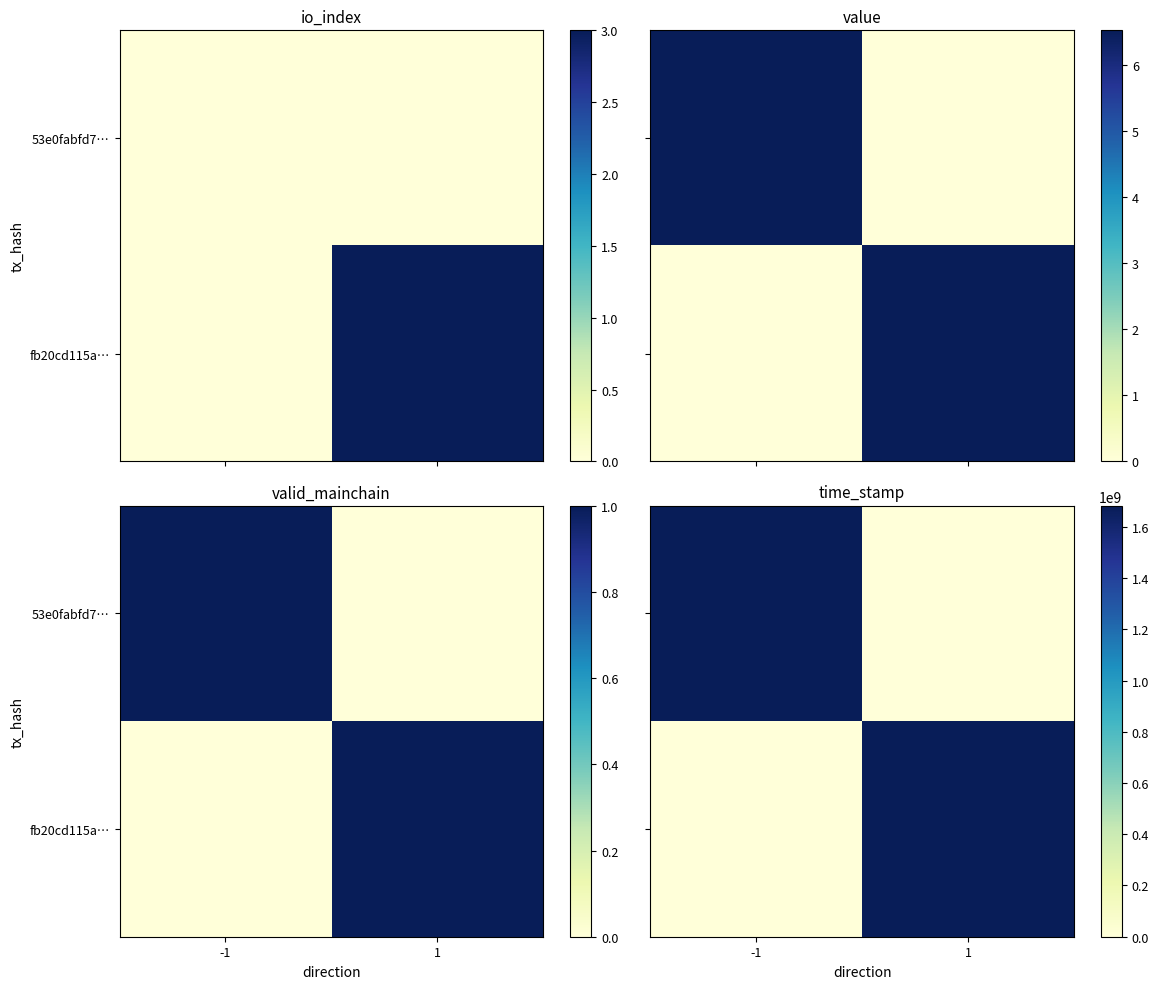

The value of fb20cd115a… at 1 is 1682165263. True or false?

True